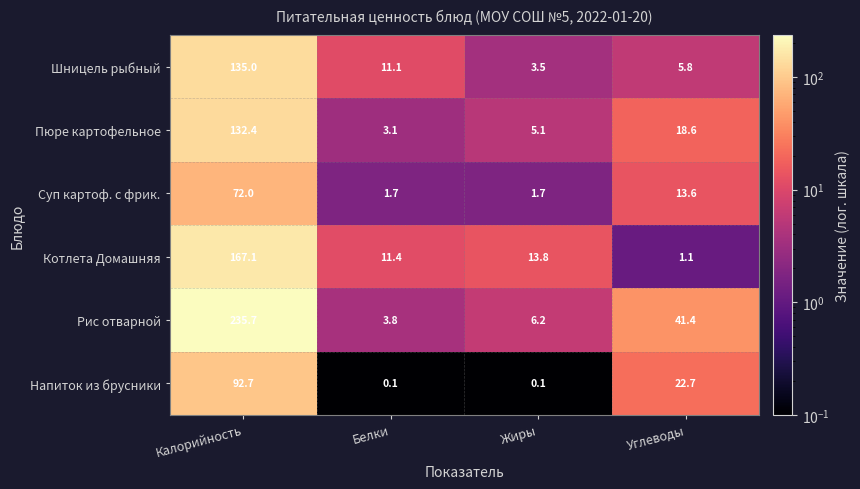

Reading left to right, extract all data points from this chart.

Шницель рыбный: 135.0	11.1	3.5	5.8
Пюре картофельное: 132.4	3.1	5.1	18.6
Суп картоф. с фрик.: 72.0	1.7	1.7	13.6
Котлета Домашняя: 167.1	11.4	13.8	1.1
Рис отварной: 235.7	3.8	6.2	41.4
Напиток из брусники: 92.7	0.1	0.1	22.7